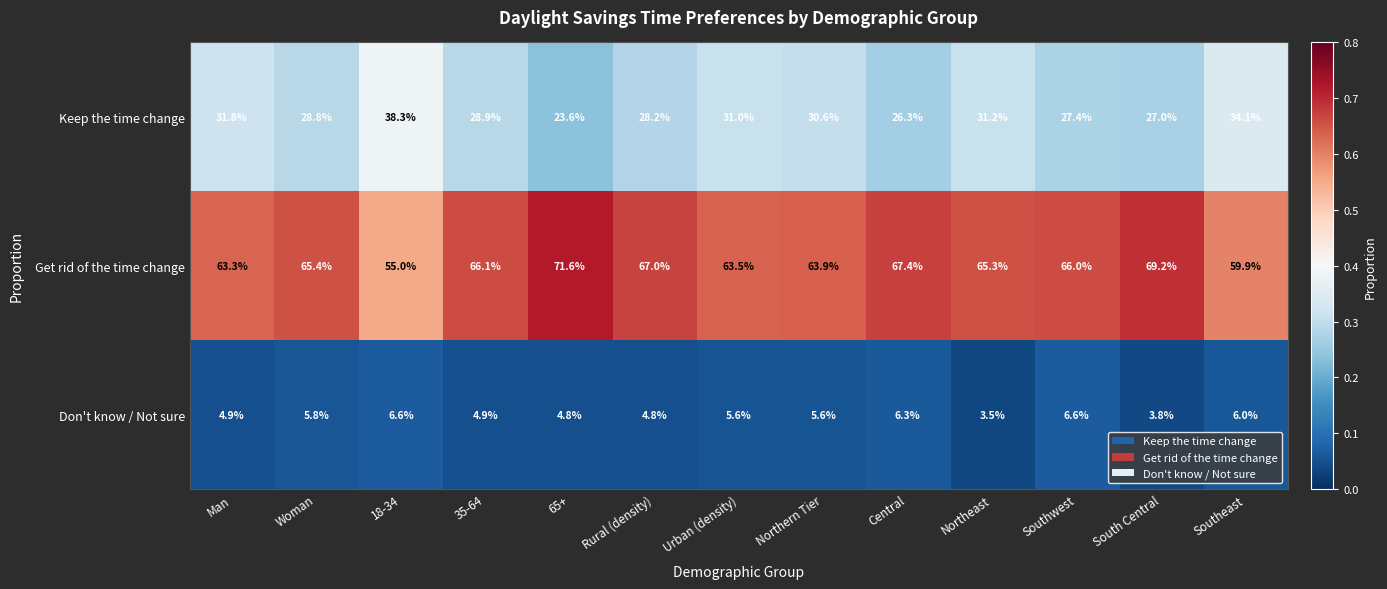

Which category has the highest value across all series?

65+